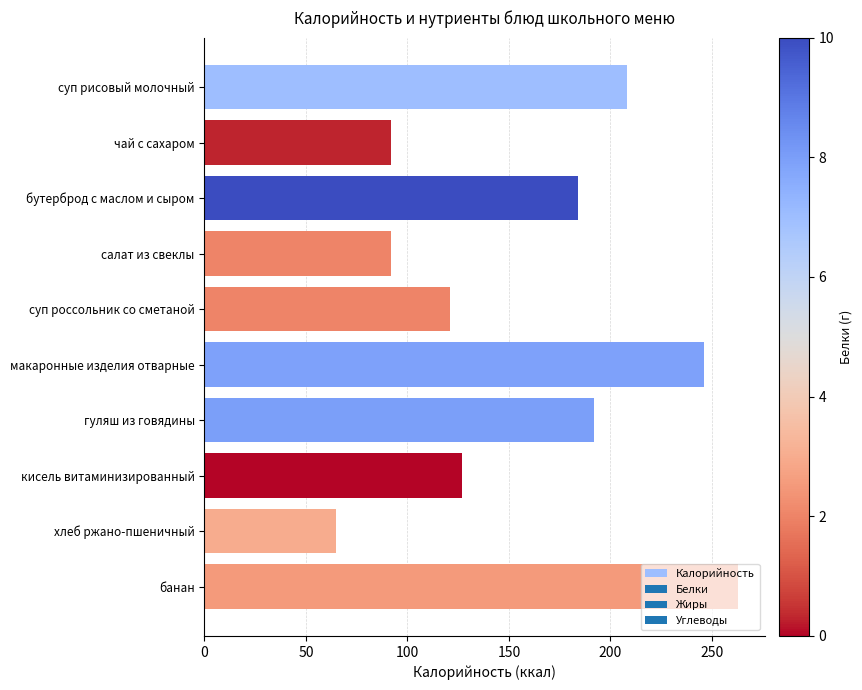

Between суп рисовый молочный and банан, which is larger?

банан